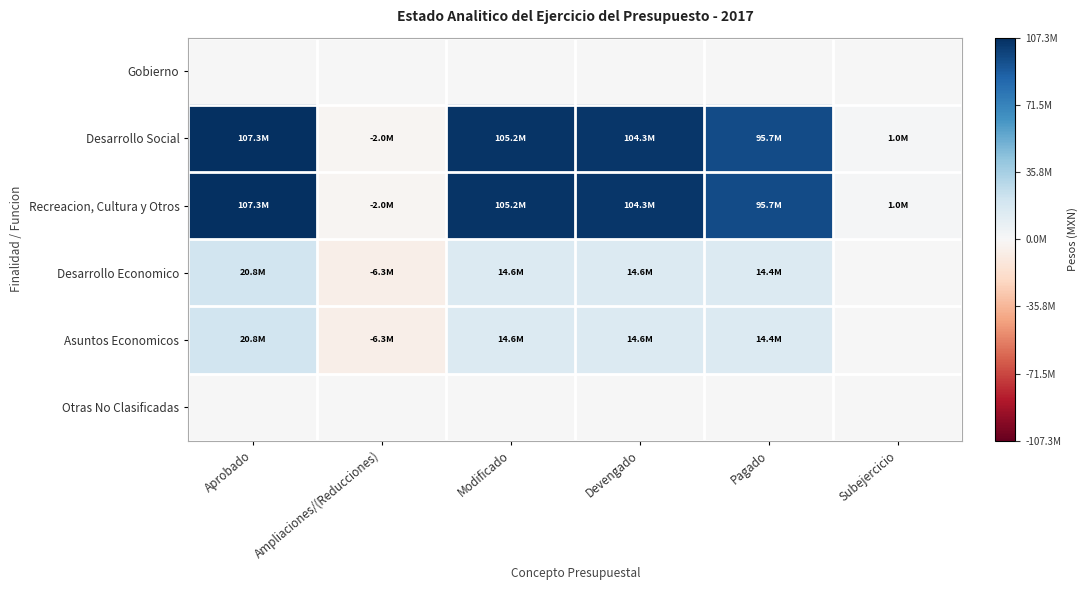

Reading right to left, transcribe all the data shown in this chart.

Gobierno: Subejercicio=0.0	Pagado=0.0	Devengado=0.0	Modificado=0.0	Ampliaciones/(Reducciones)=0.0	Aprobado=0.0
Desarrollo Social: Subejercicio=976745.5	Pagado=95742685.2	Devengado=104268075.2	Modificado=105244820.8	Ampliaciones/(Reducciones)=-2011244.2	Aprobado=107256065.0
Recreacion, Cultura y Otros: Subejercicio=976745.5	Pagado=95742685.2	Devengado=104268075.2	Modificado=105244820.8	Ampliaciones/(Reducciones)=-2011244.2	Aprobado=107256065.0
Desarrollo Economico: Subejercicio=0.0	Pagado=14352643.6	Devengado=14567949.4	Modificado=14567949.4	Ampliaciones/(Reducciones)=-6274854.6	Aprobado=20842804.0
Asuntos Economicos: Subejercicio=0.0	Pagado=14352643.6	Devengado=14567949.4	Modificado=14567949.4	Ampliaciones/(Reducciones)=-6274854.6	Aprobado=20842804.0
Otras No Clasificadas: Subejercicio=0.0	Pagado=0.0	Devengado=0.0	Modificado=0.0	Ampliaciones/(Reducciones)=0.0	Aprobado=0.0